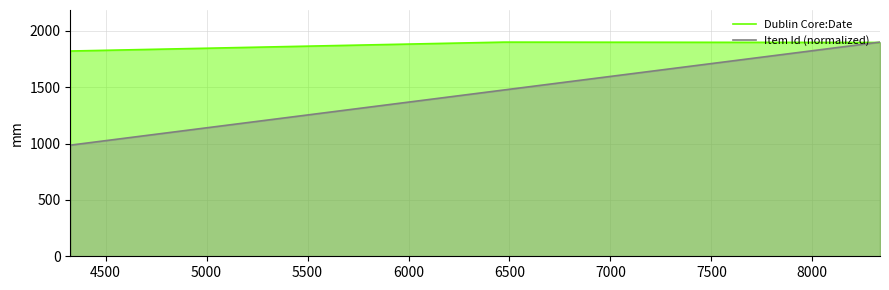

What is the highest value of the Dublin Core:Date series?

1901.0